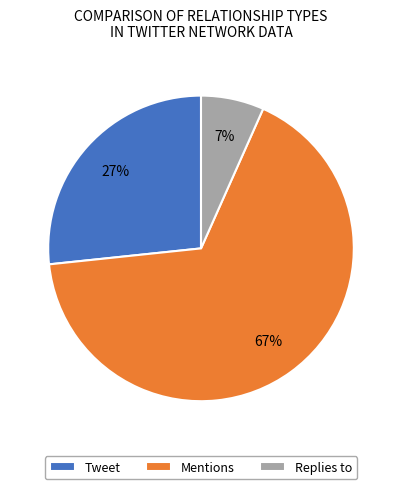

Is the sum of Tweet and Mentions greater than half?

Yes